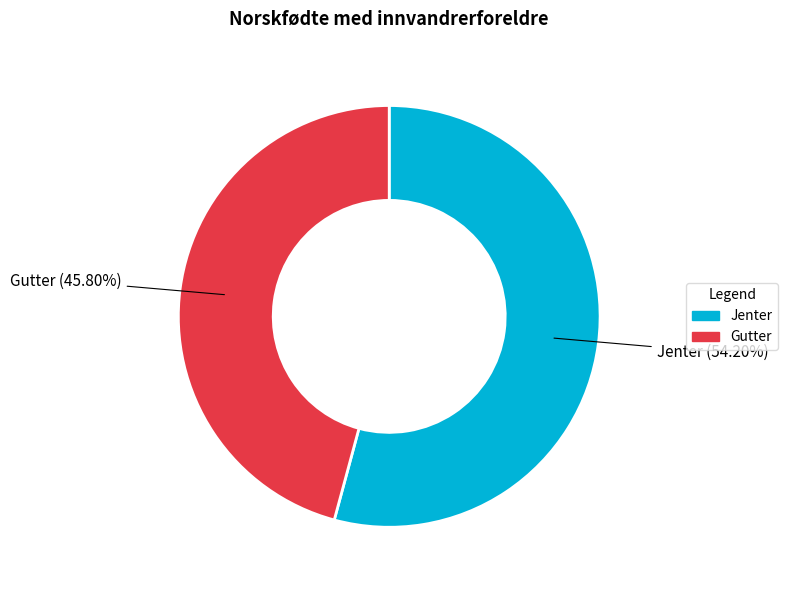

True or false: Gutter accounts for 57% of the total.

False